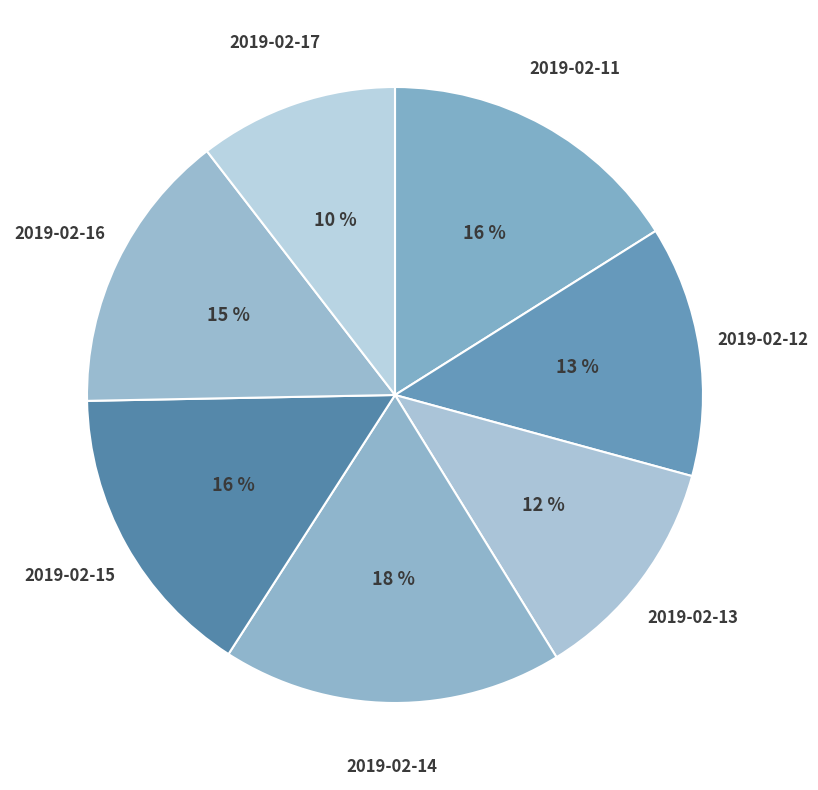

How many segments does this pie chart have?

7